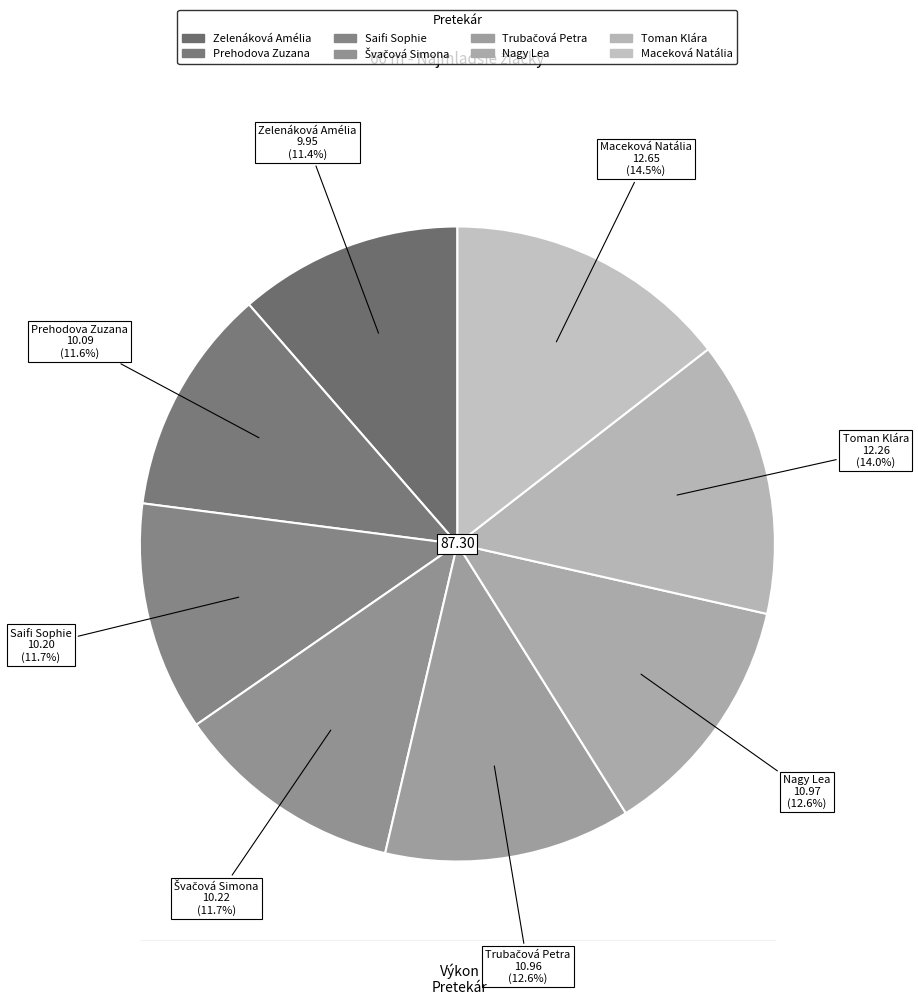

Rank the categories by value from lowest to highest.

Zelenáková Amélia, Prehodova Zuzana, Saifi Sophie, Švačová Simona, Trubačová Petra, Nagy Lea, Toman Klára, Maceková Natália